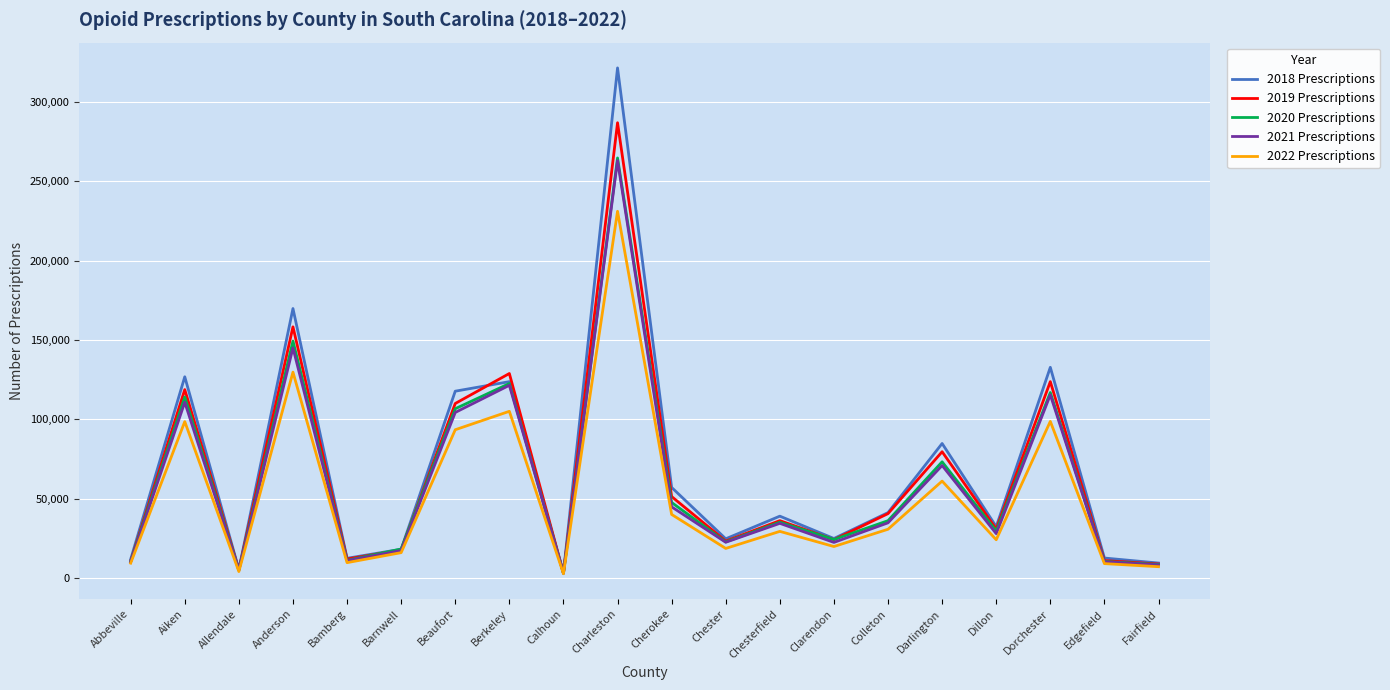

What is the sum of the 2019 Prescriptions values at Darlington and Abbeville?

90191